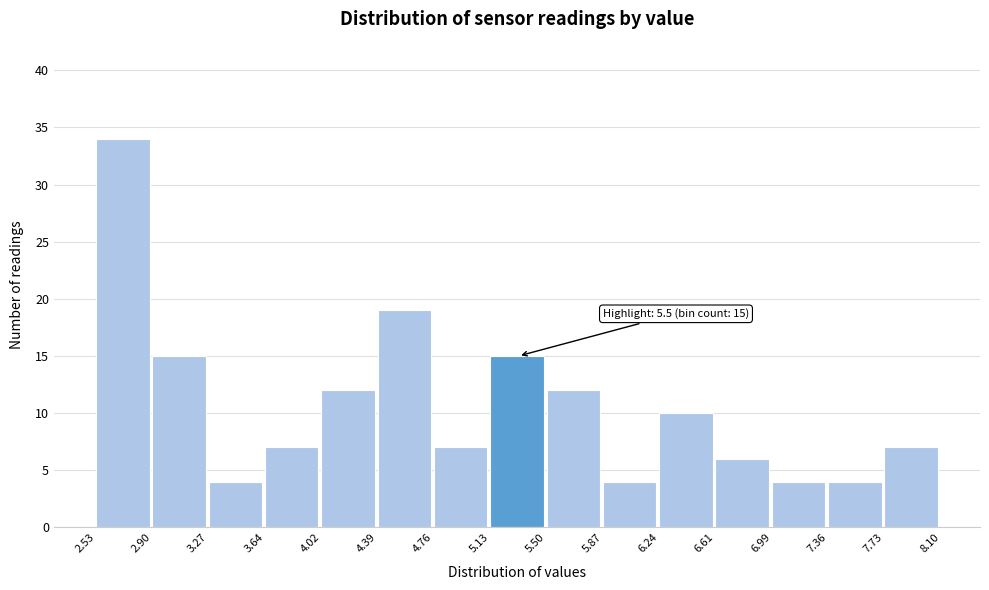

Which range on the x-axis has the tallest bar?

2.53 to 2.90